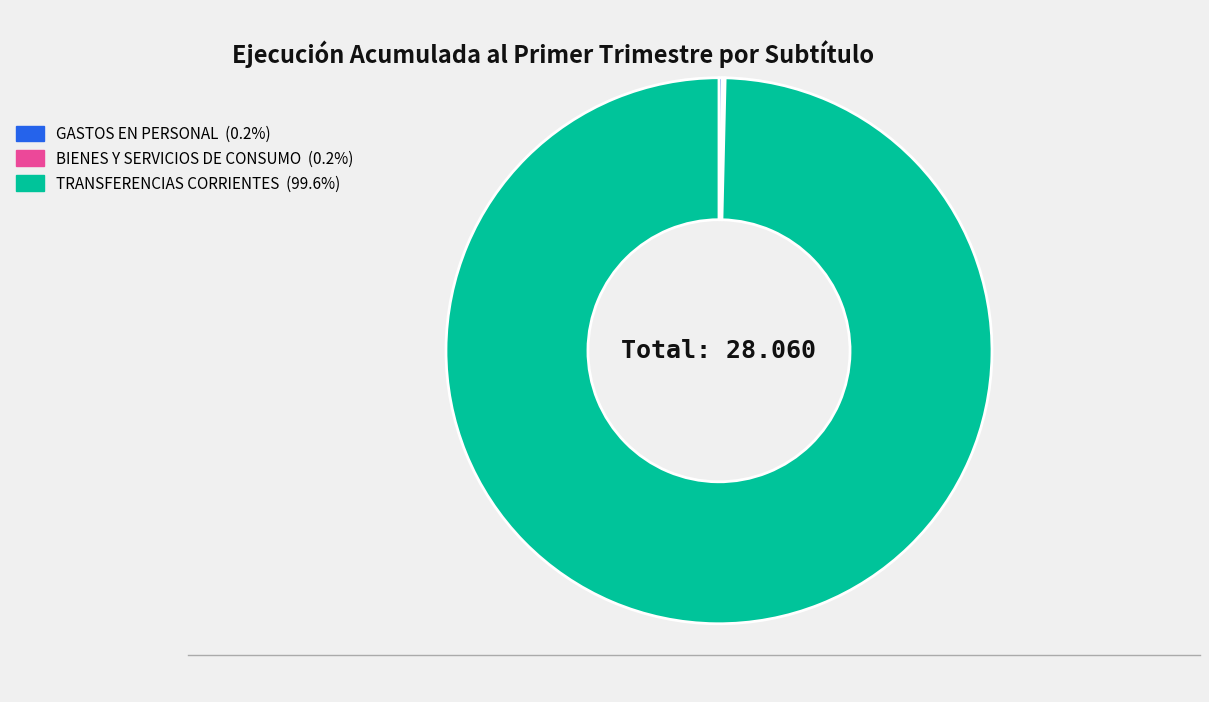

Is there any slice that represents more than half of the pie?

Yes